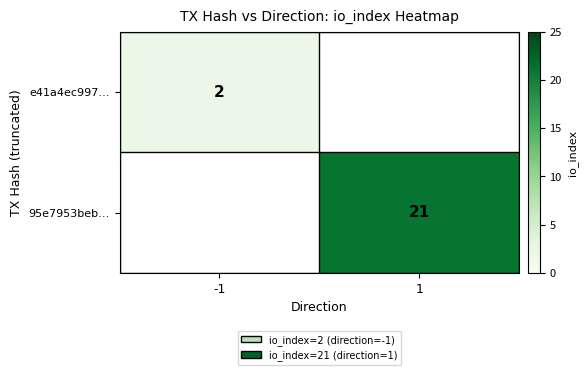

The 95e7953beb… series shows 21 at 1. True or false?

True